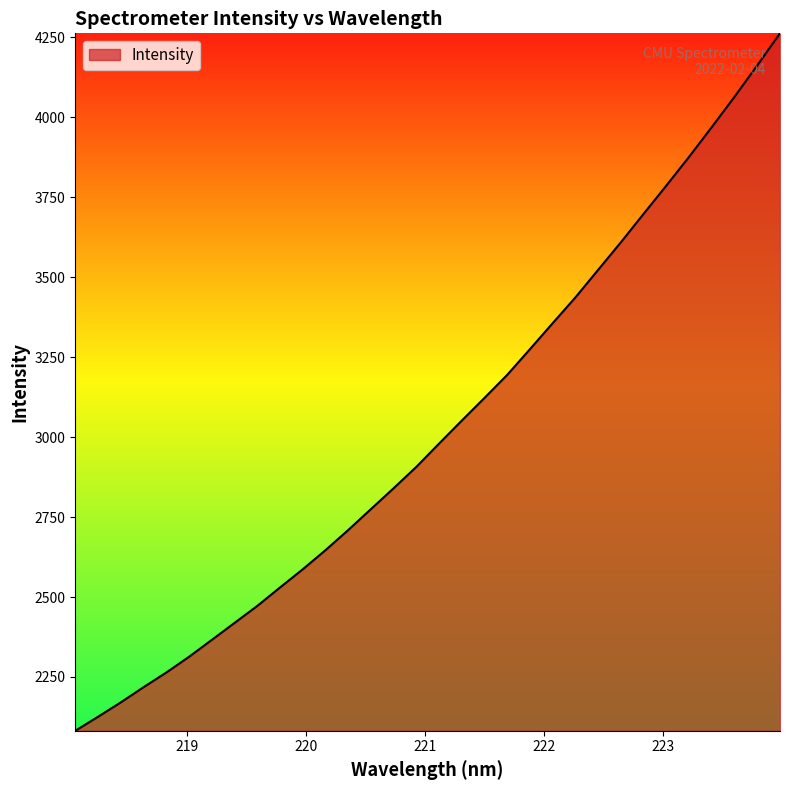

Count the number of data series in this chart.

1